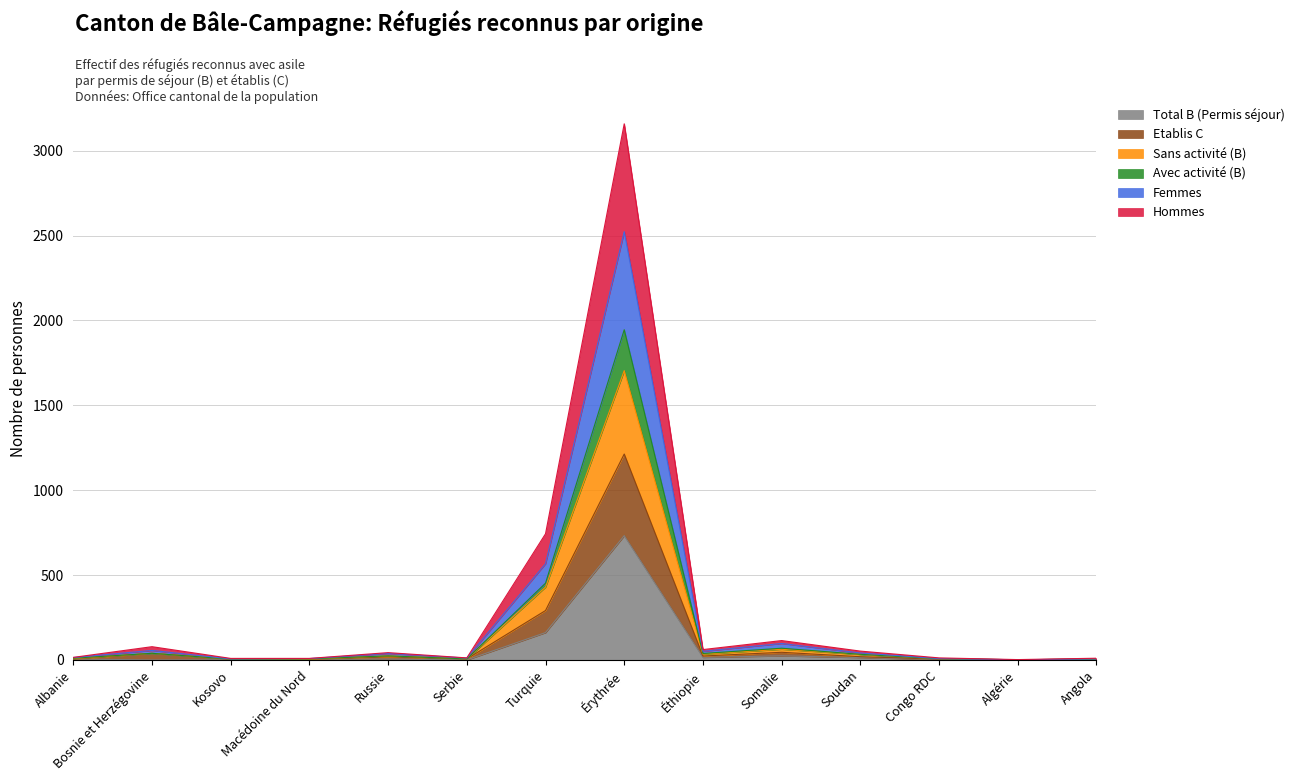

The value of Femmes at Albanie is 10. True or false?

True